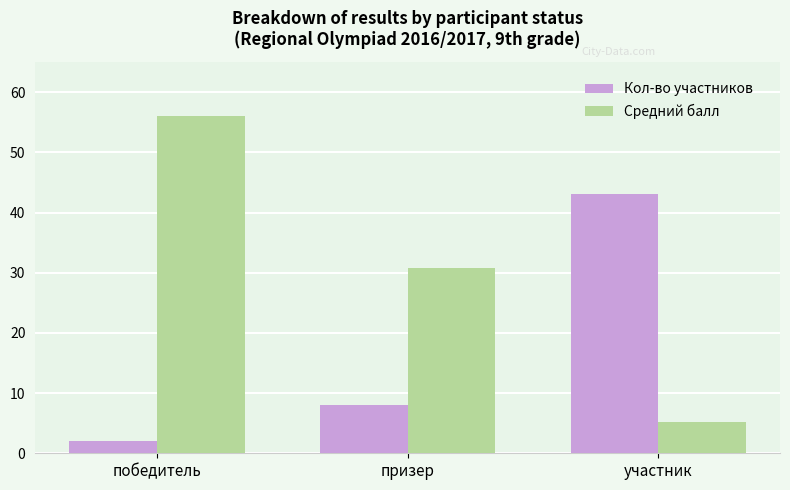

Reading right to left, transcribe all the data shown in this chart.

Кол-во участников: участник=43.0	призер=8.0	победитель=2.0
Средний балл: участник=5.1	призер=30.8	победитель=56.0